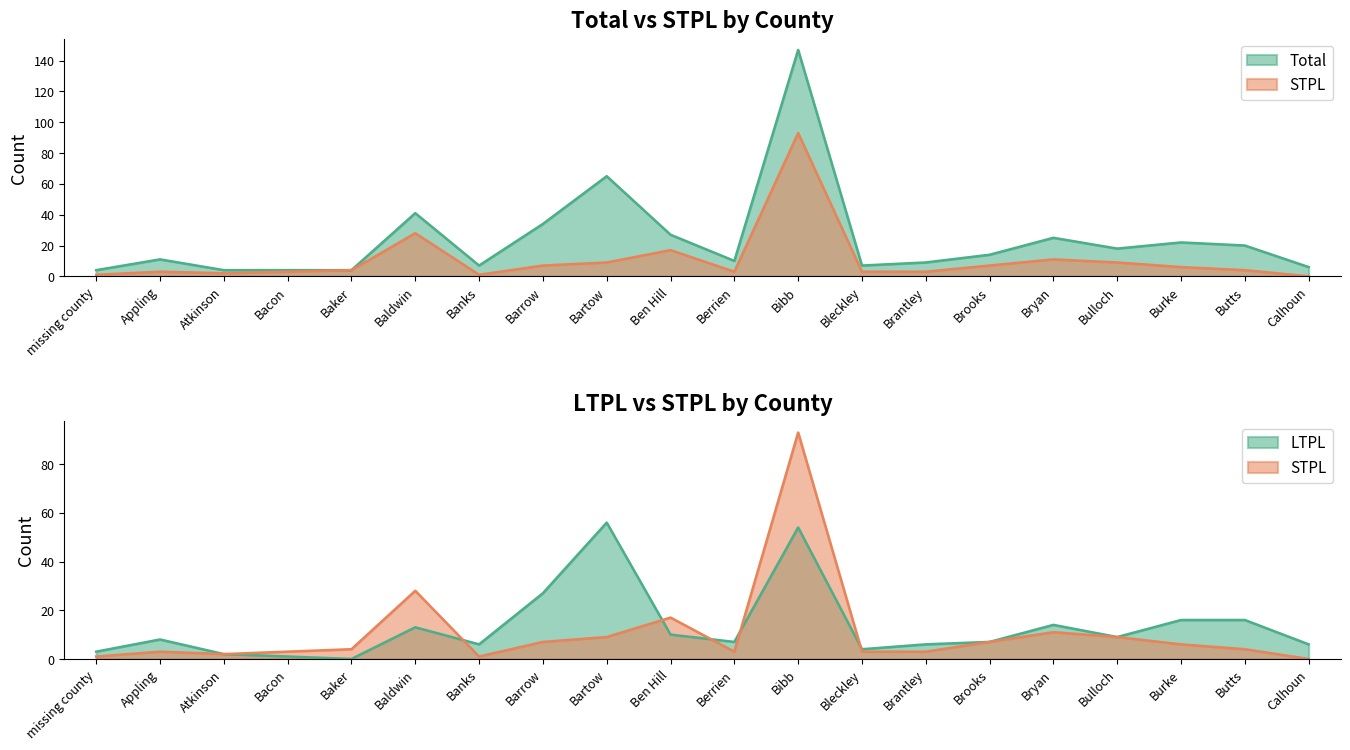

Reading right to left, list all the values displayed in this chart.

LTPL: 6	16	16	9	14	7	6	4	54	7	10	56	27	6	13	0	1	2	8	3
STPL: 0	4	6	9	11	7	3	3	93	3	17	9	7	1	28	4	3	2	3	1
Total: 6	20	22	18	25	14	9	7	147	10	27	65	34	7	41	4	4	4	11	4